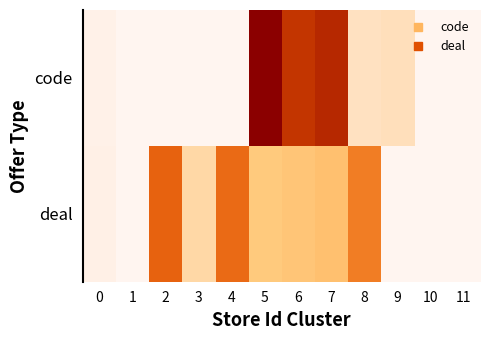

Which series has the largest range (max minus min)?

code